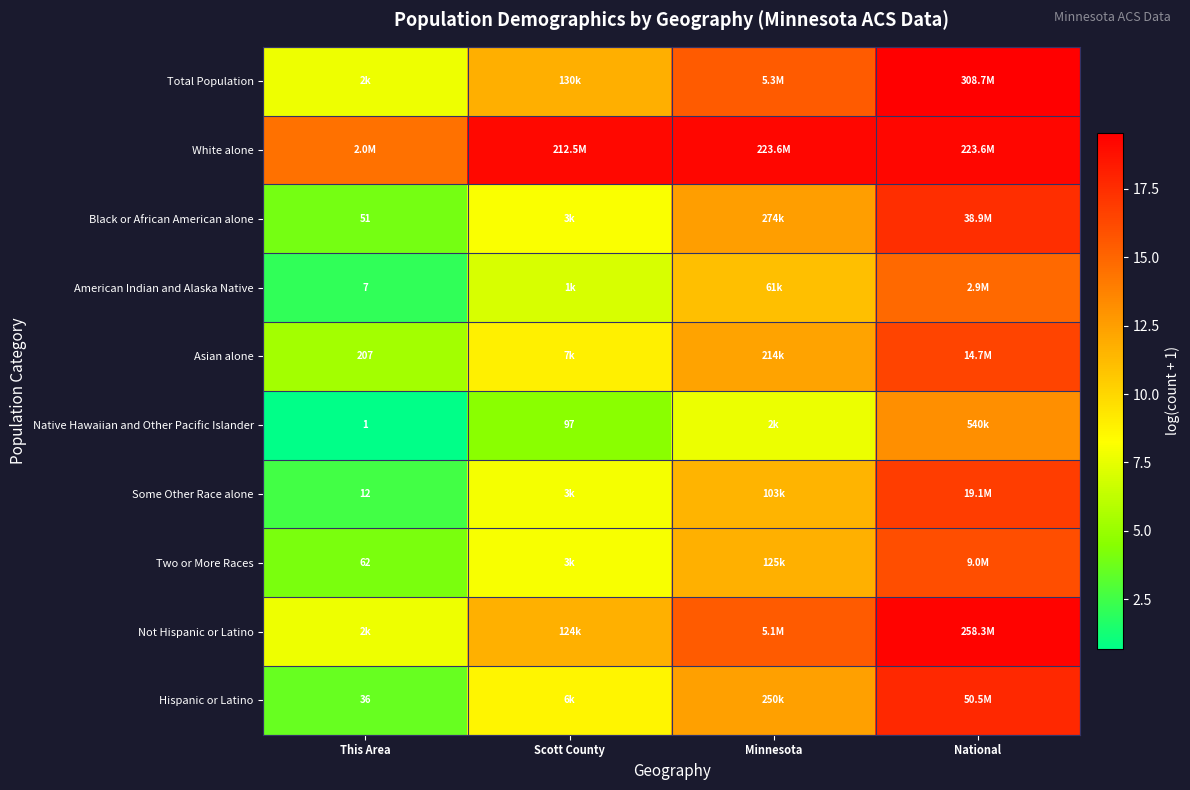

What is the approximate value of Not Hispanic or Latino at Scott County?

11.7